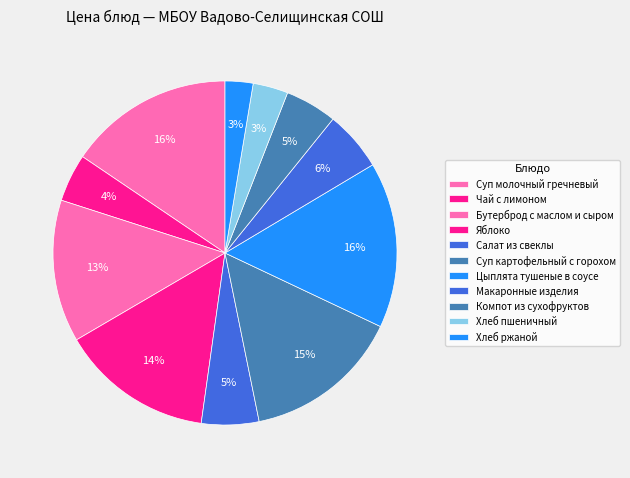

To the nearest percent, what is the difference between the largest and smallest slice percentages?

13%